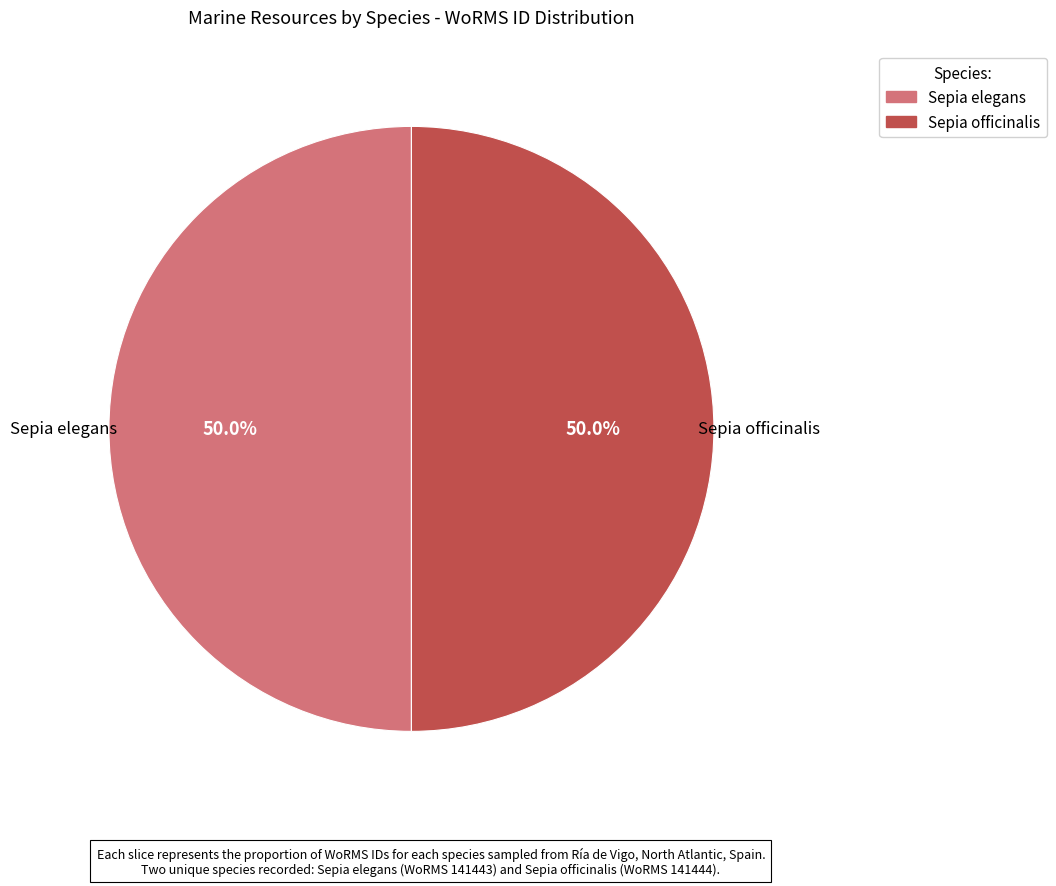

Is it true that Sepia officinalis is 35% of the pie?

False